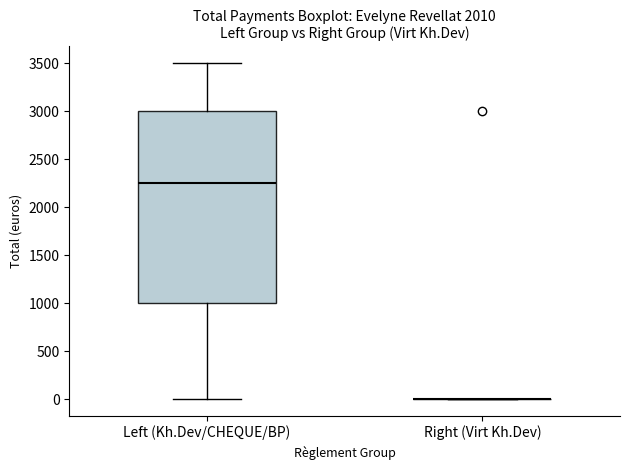

Reading left to right, transcribe this box plot: for each box, give where its median line is, the range the box spans, and where its two whiskers end, as read against the y-axis. The values are not printed on the chart, so give them approximately, as read against the axis.

Left (Kh.Dev/CHEQUE/BP): median 2250, box 1000 to 3000, whiskers 0 to 3500
Right (Virt Kh.Dev): box collapsed to a line at 0, whiskers 0 to 0